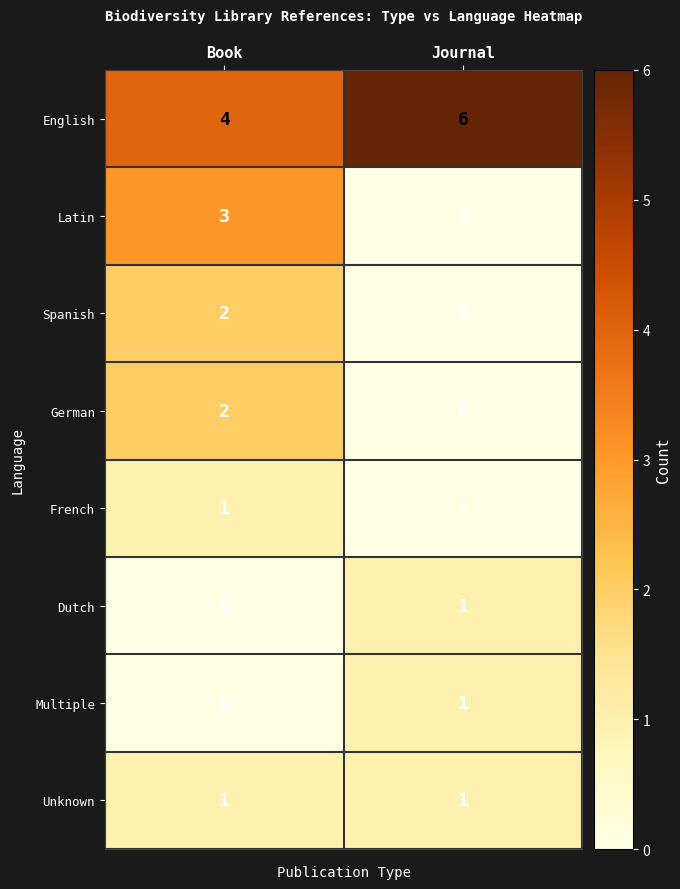

At which category does the chart reach its peak across all series?

Journal